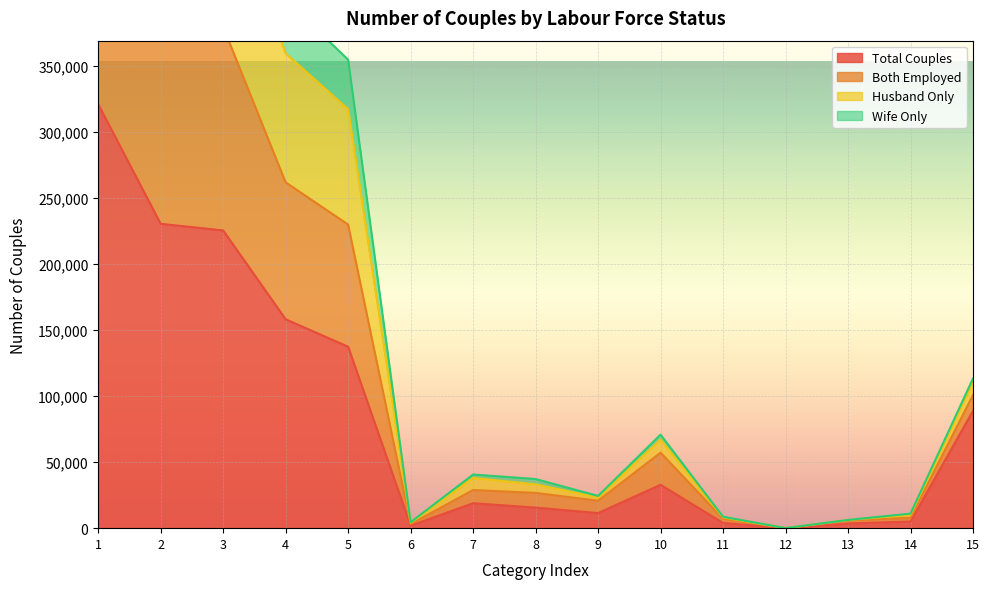

Where is the first local maximum for Both Employed?

7